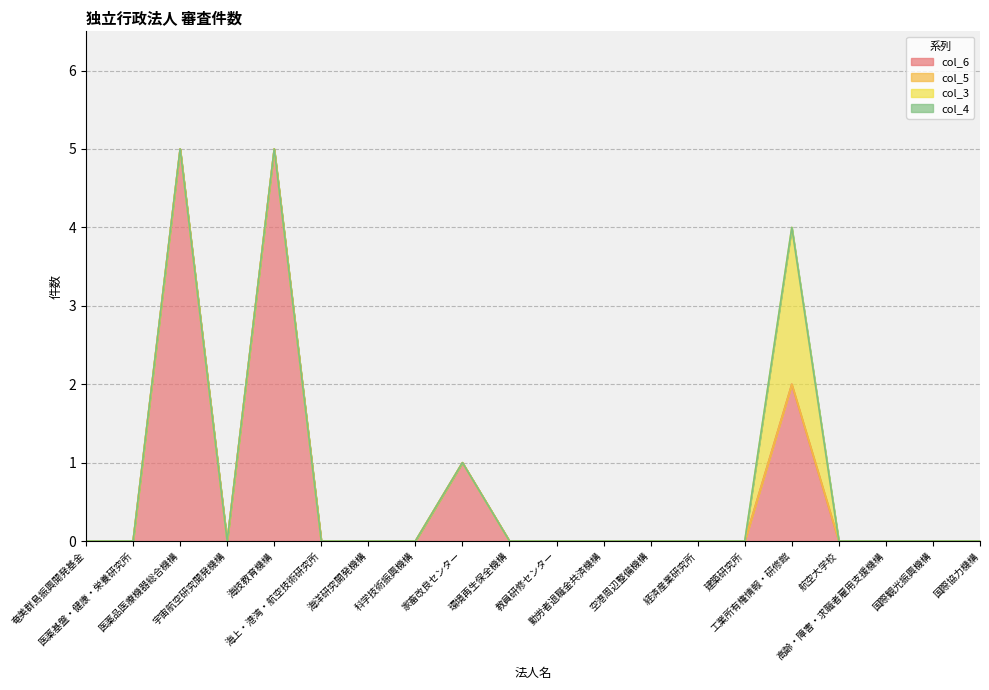

Which series has the widest spread of values?

col_6